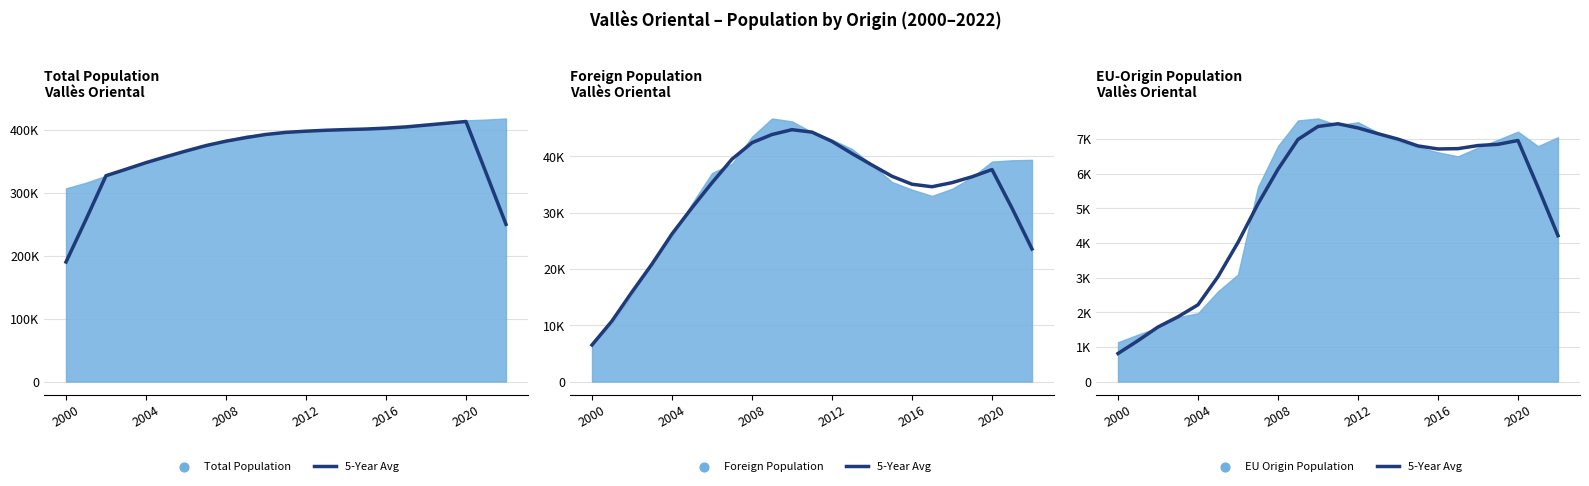

What is the change in value from 2020 to 10?

+4335.4